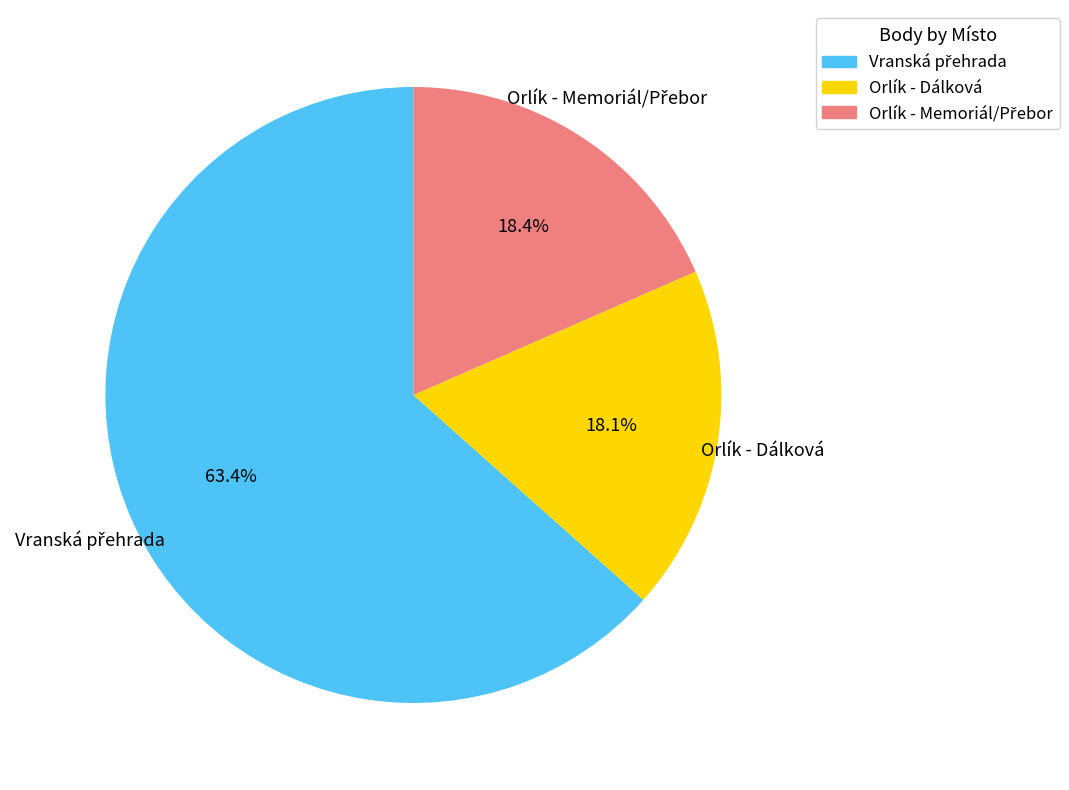

Does Orlík - Dálková represent more than half of the total?

No